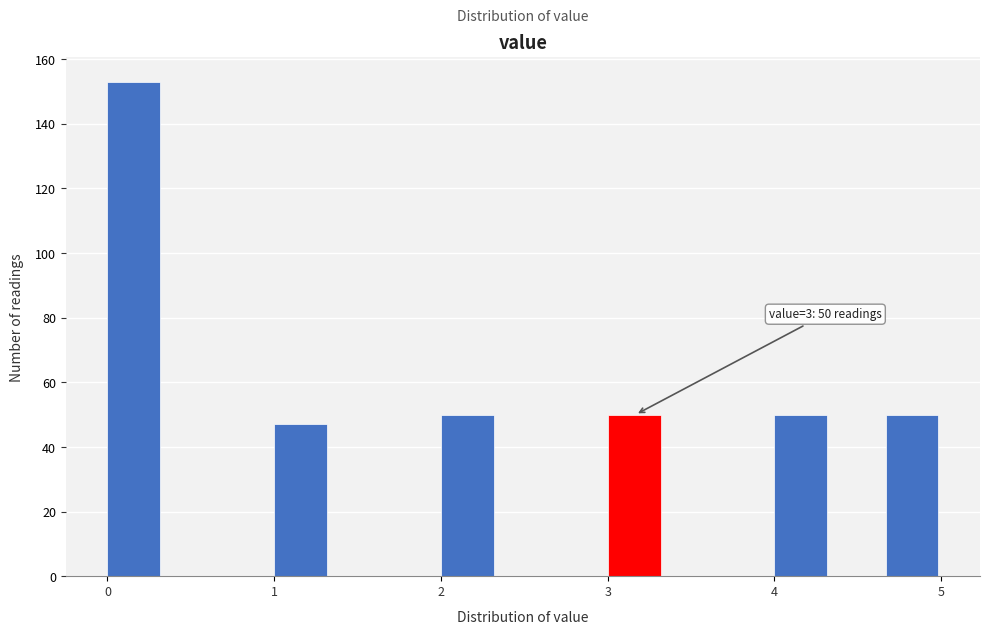

Around what value on the x-axis is the tallest bar? Give the approximate position of its centre, as read against the axis.

0.2